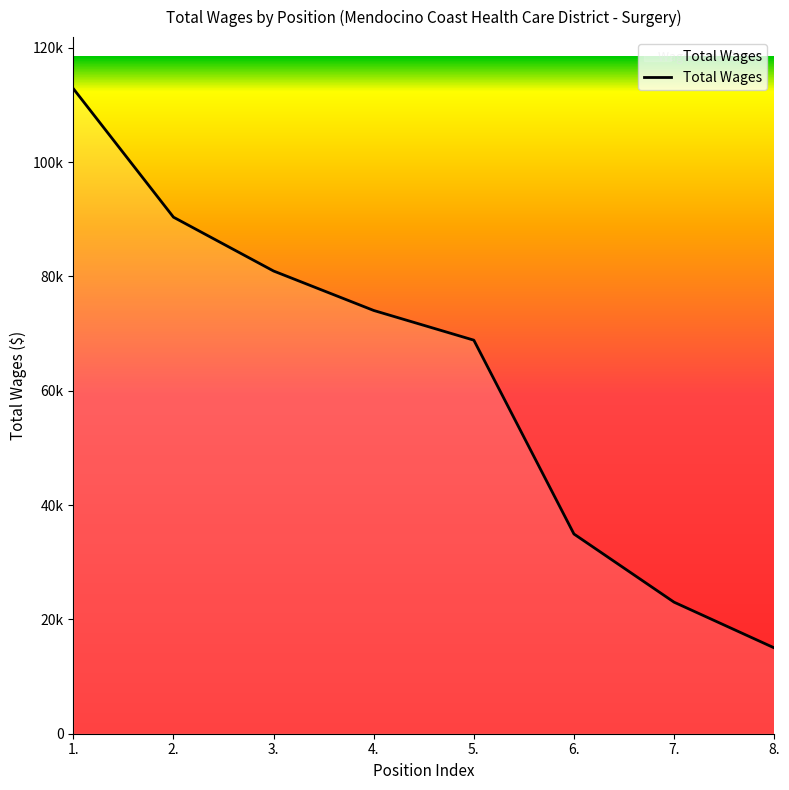

Between 2. and 4., which is larger?

2.